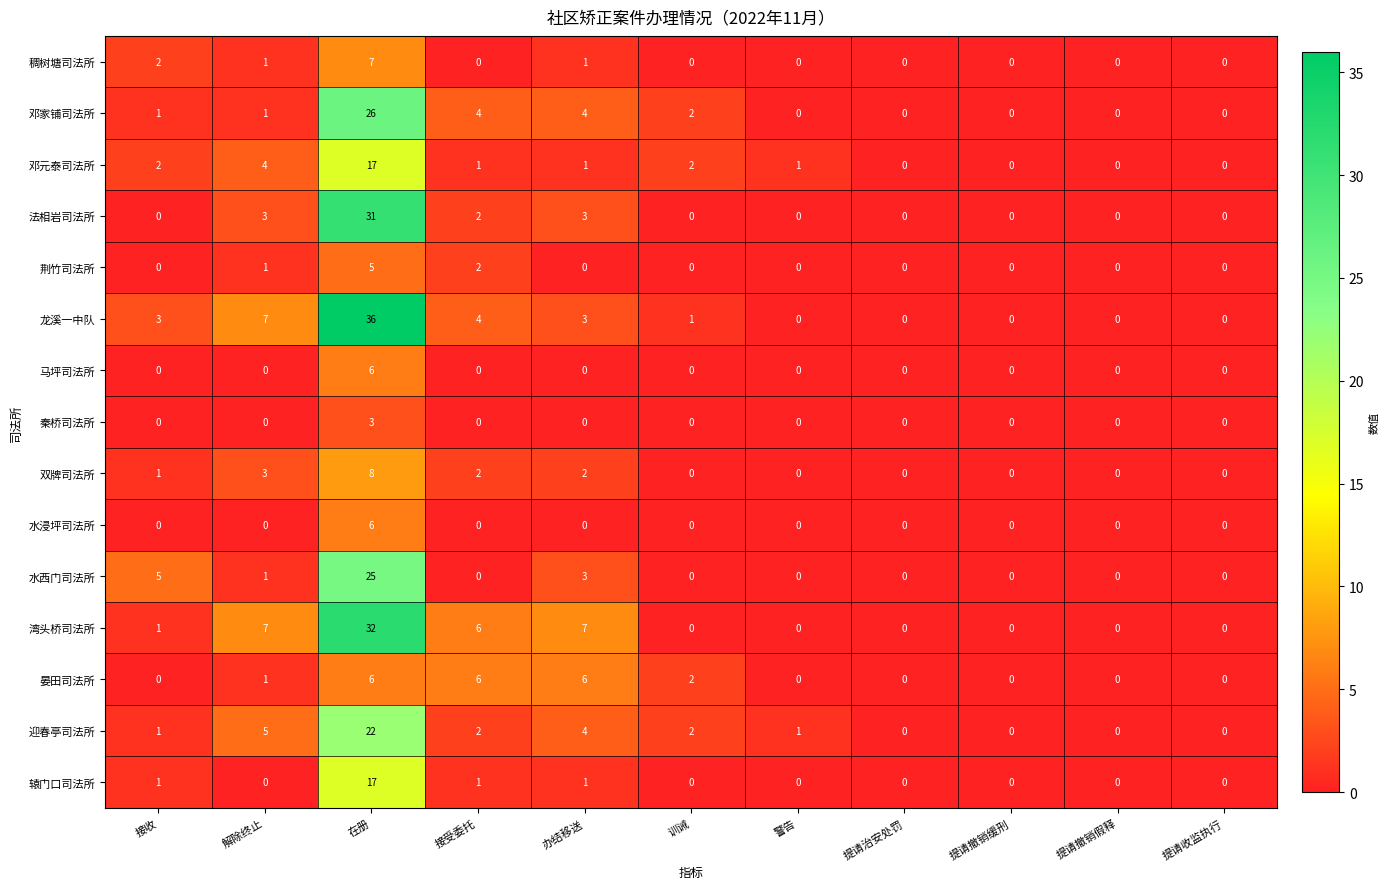

What is the difference between the maximum and minimum values in the 水浸坪司法所 series?

6